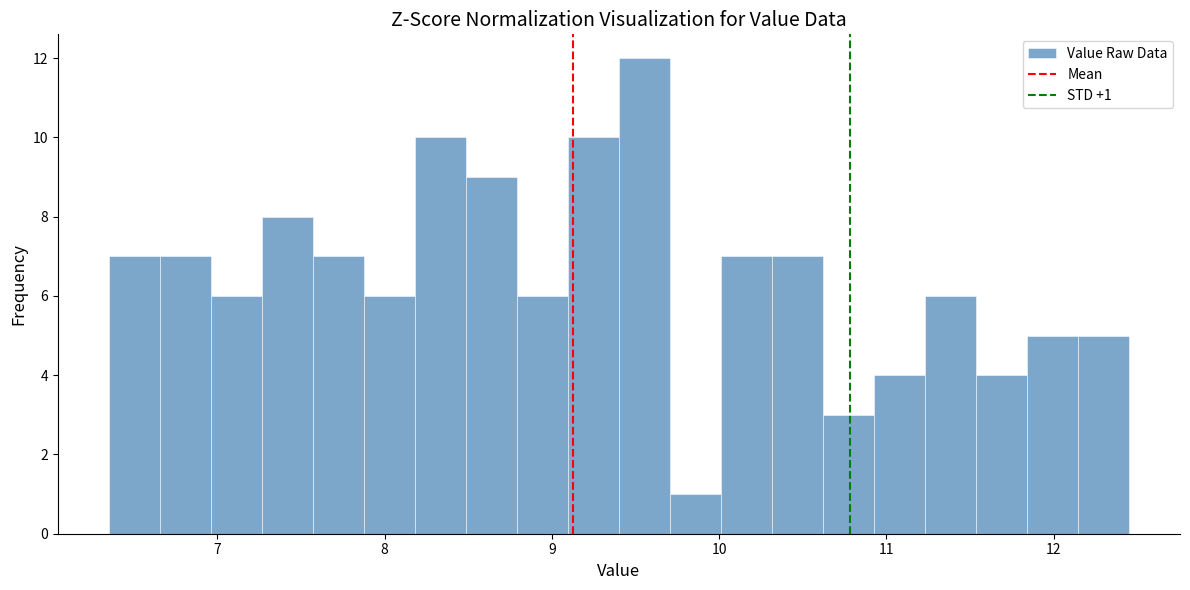

Read against the x-axis, roughly where is the centre of the tallest bar?

9.6